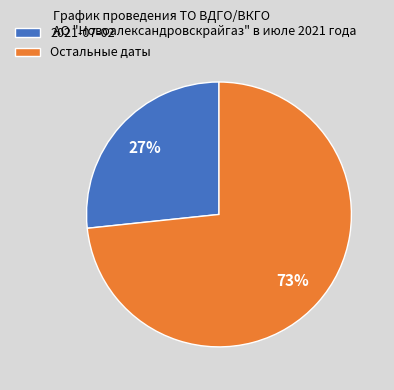

Between Остальные даты and 2021-07-02, which is larger?

Остальные даты